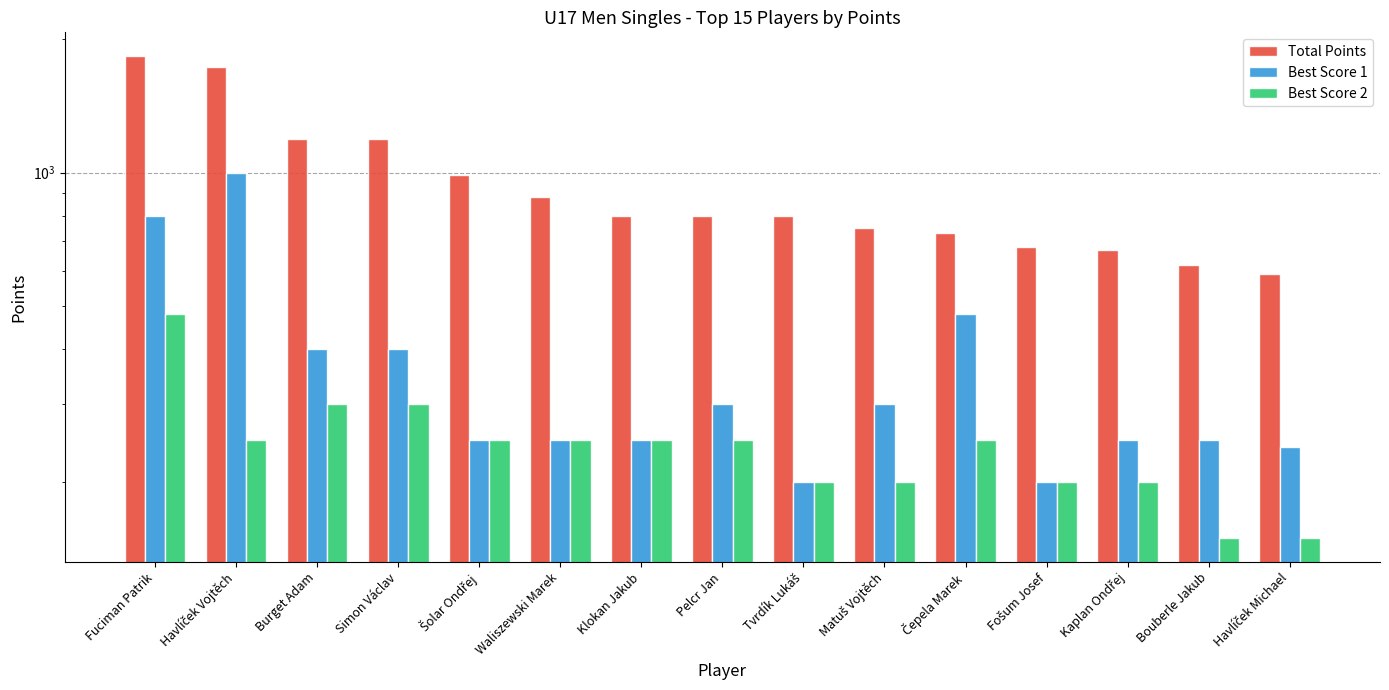

At which label does Best Score 1 first exceed 250?

Fuciman Patrik